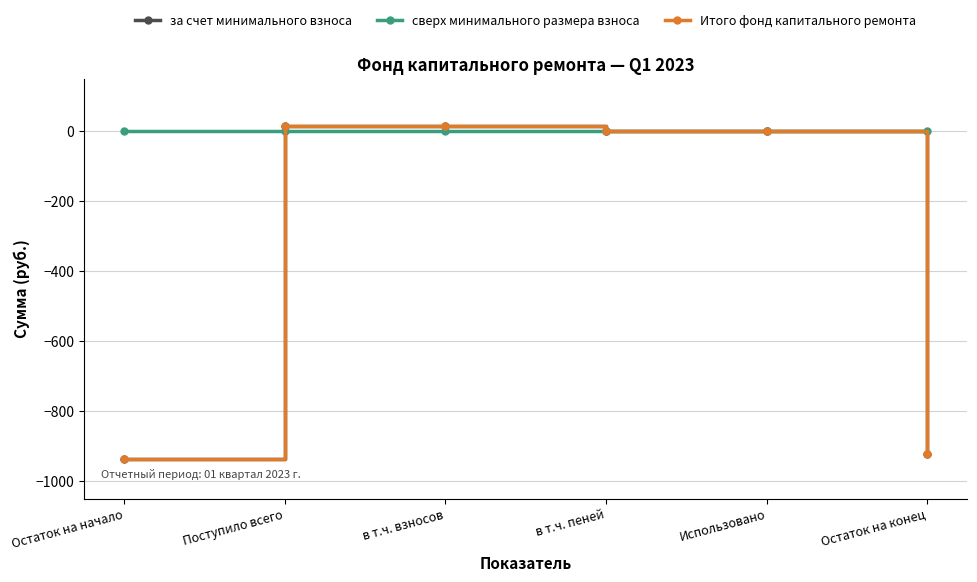

Where does the Итого фонд капитального ремонта series first go above 0?

Поступило всего